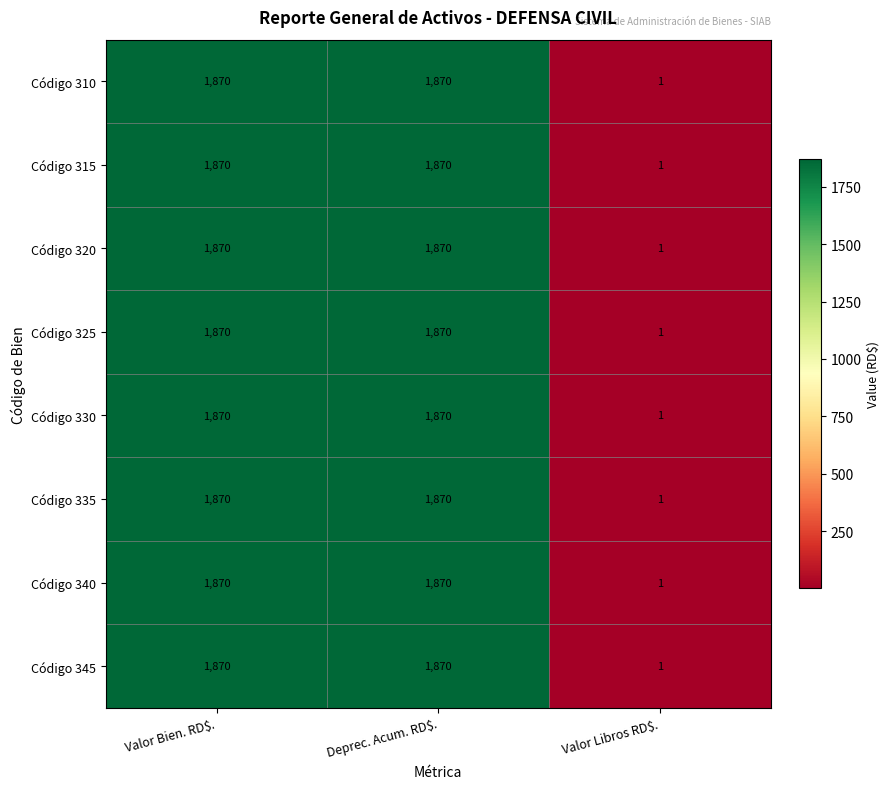

What is the difference between the second highest and minimum values in the Código 325 series?

1869